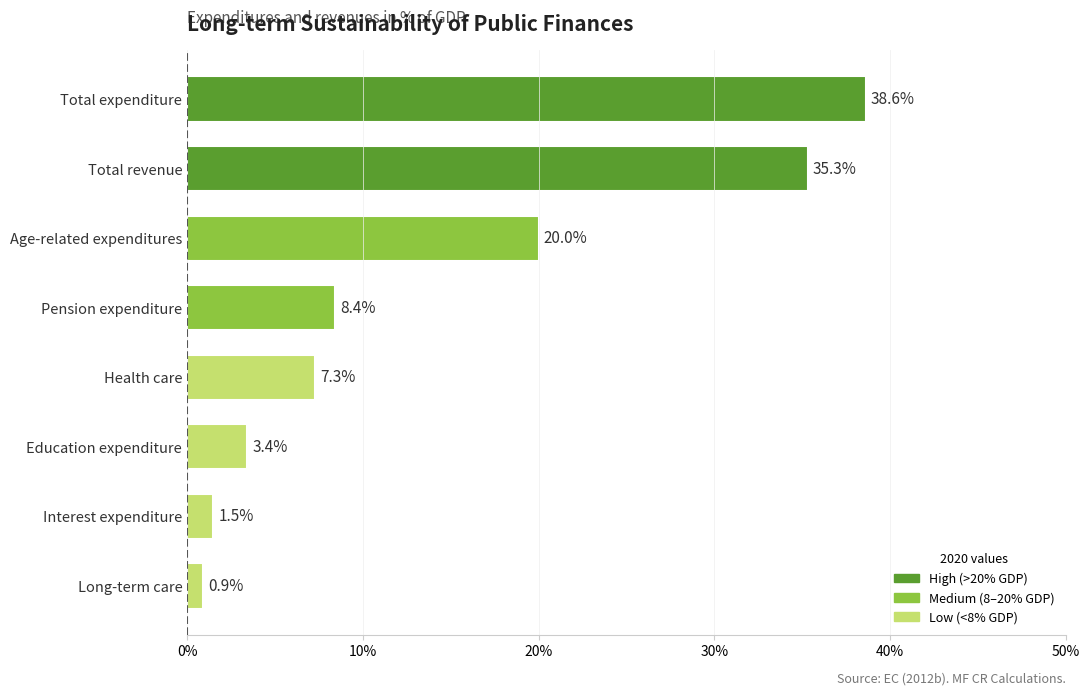

How many bars are there in total?

8